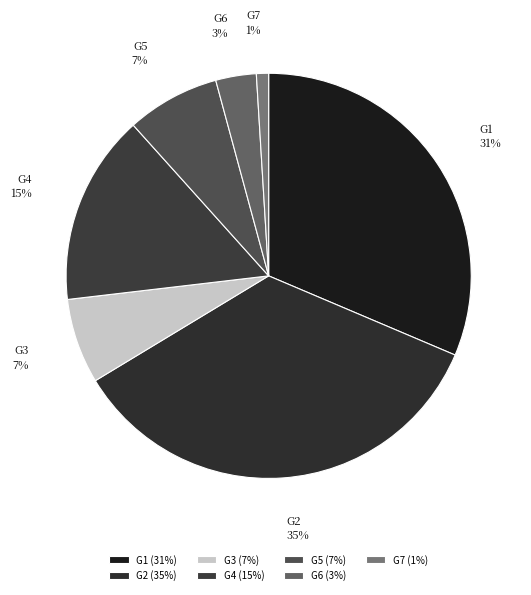

To the nearest percent, what portion does G4 represent?

15%